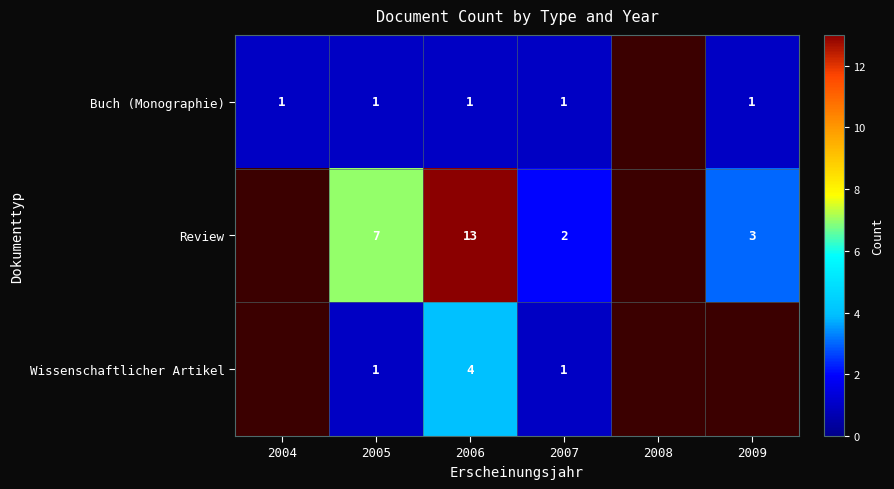

List the labels in order of Buch (Monographie) value, smallest first.

2004, 2005, 2006, 2007, 2008, 2009